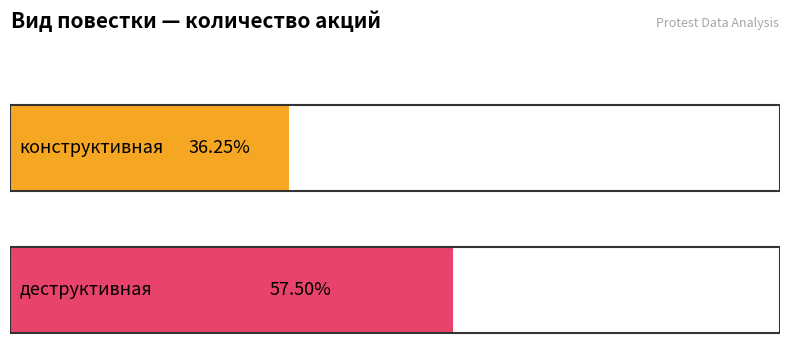

The chart shows a value of 35 at конструктивная. True or false?

False